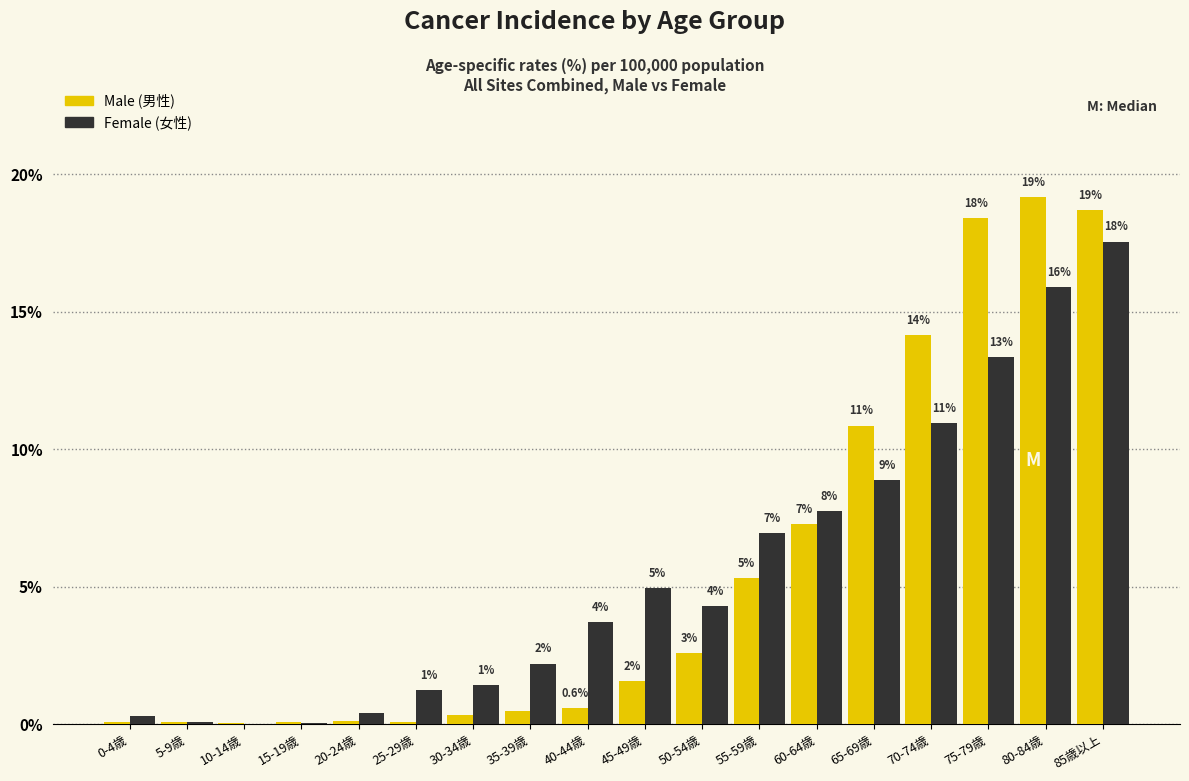

What are all the series names shown in the legend?

Male (男性), Female (女性)